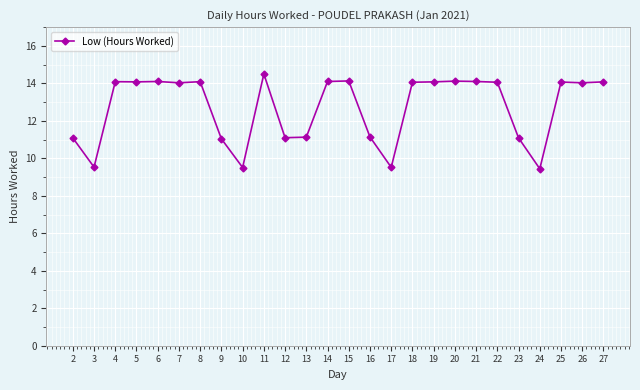

The value at 9 is 2.9. True or false?

False